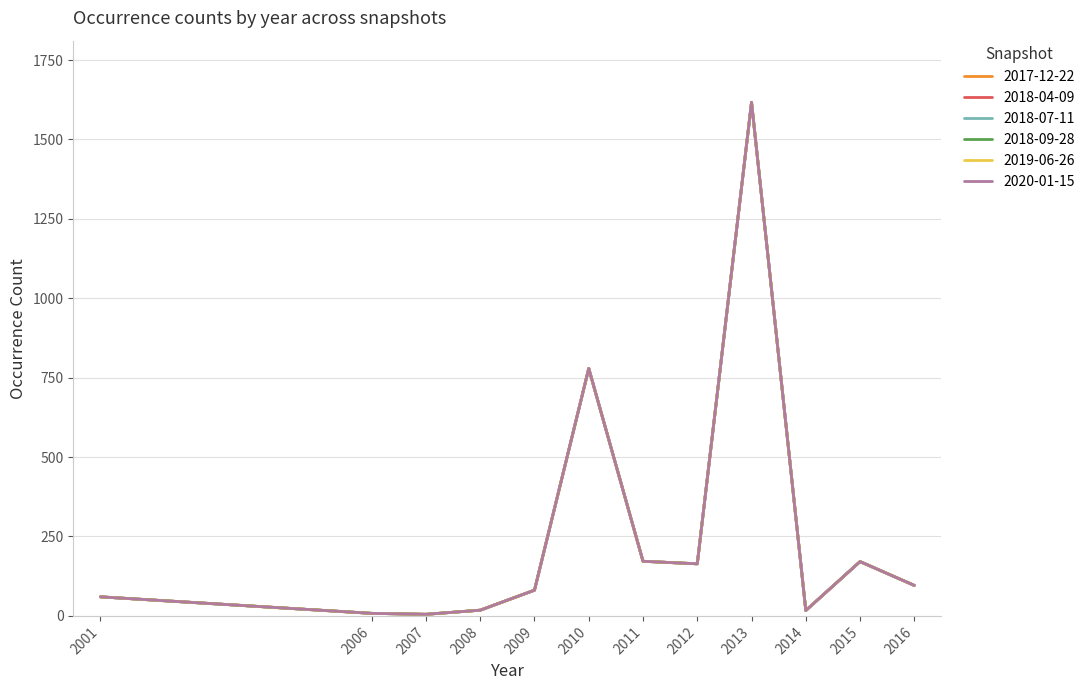

Does the chart have visible grid lines?

Yes